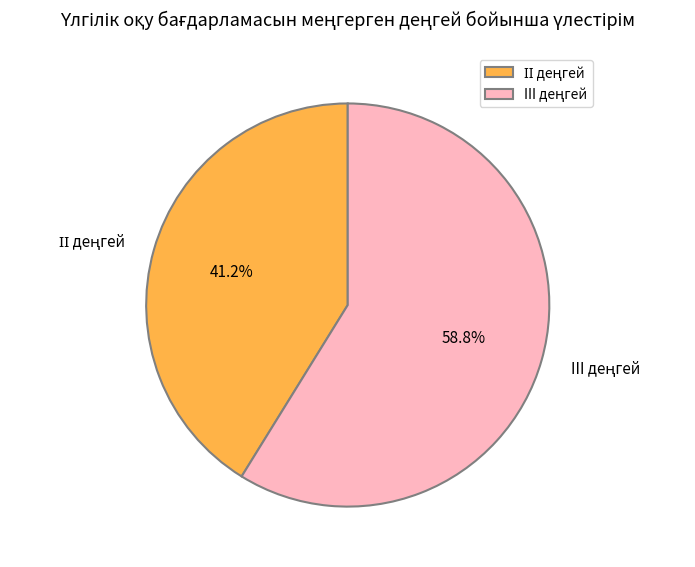

Does any single category account for the majority?

Yes